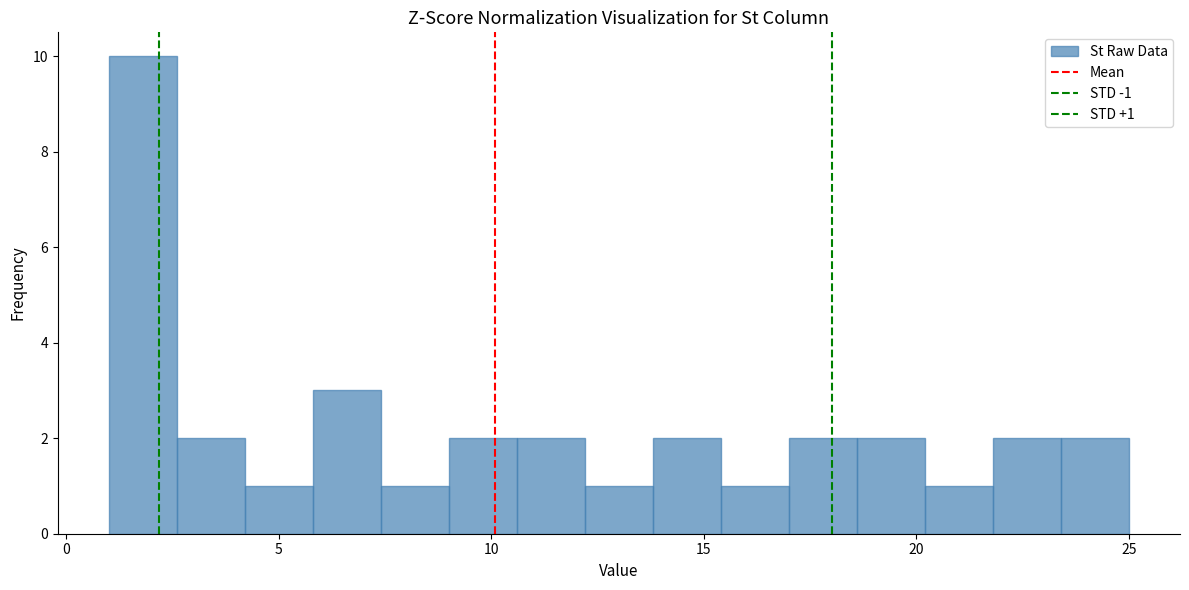

Around what value on the x-axis is the tallest bar? Give the approximate position of its centre, as read against the axis.

2.0